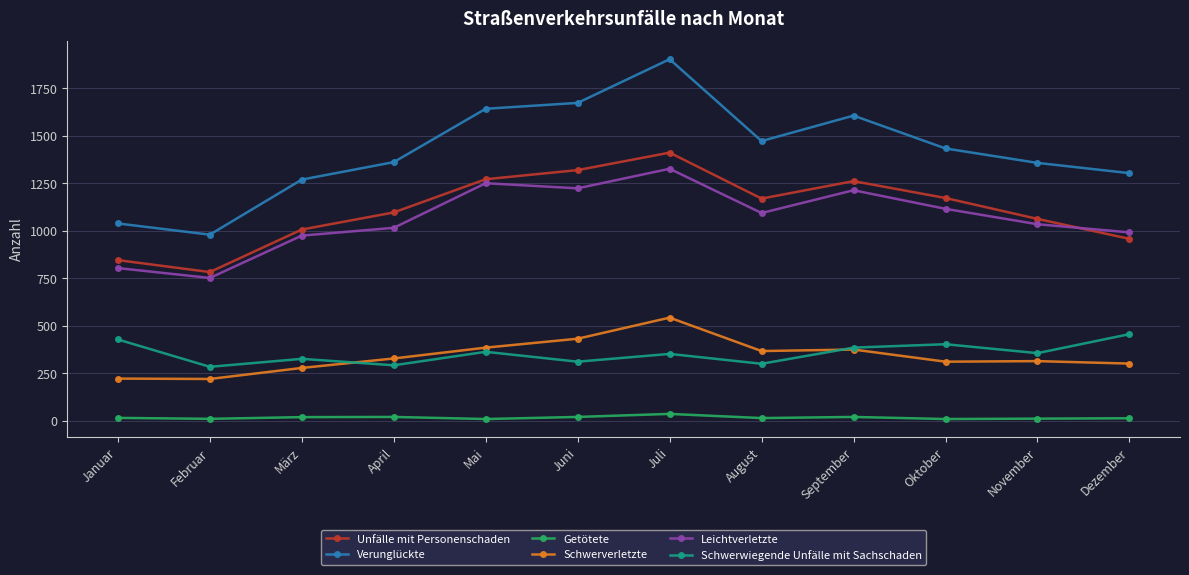

True or false: Unfälle mit Personenschaden and Schwerverletzte cross at least once.

False